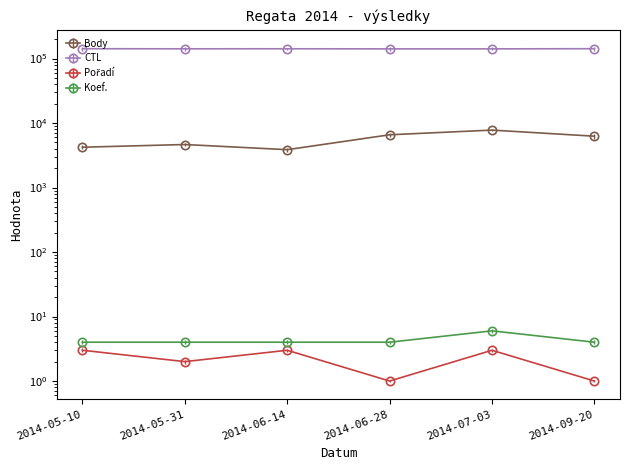

True or false: Pořadí has more than 1 points higher than both neighbors.

True